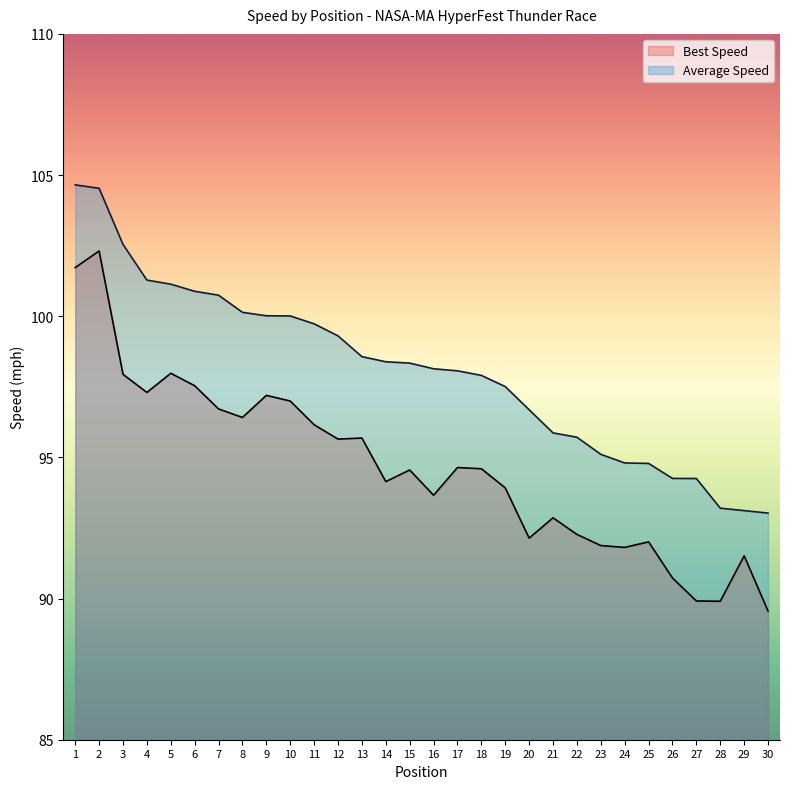

At which category is the sum across all series the highest?

2